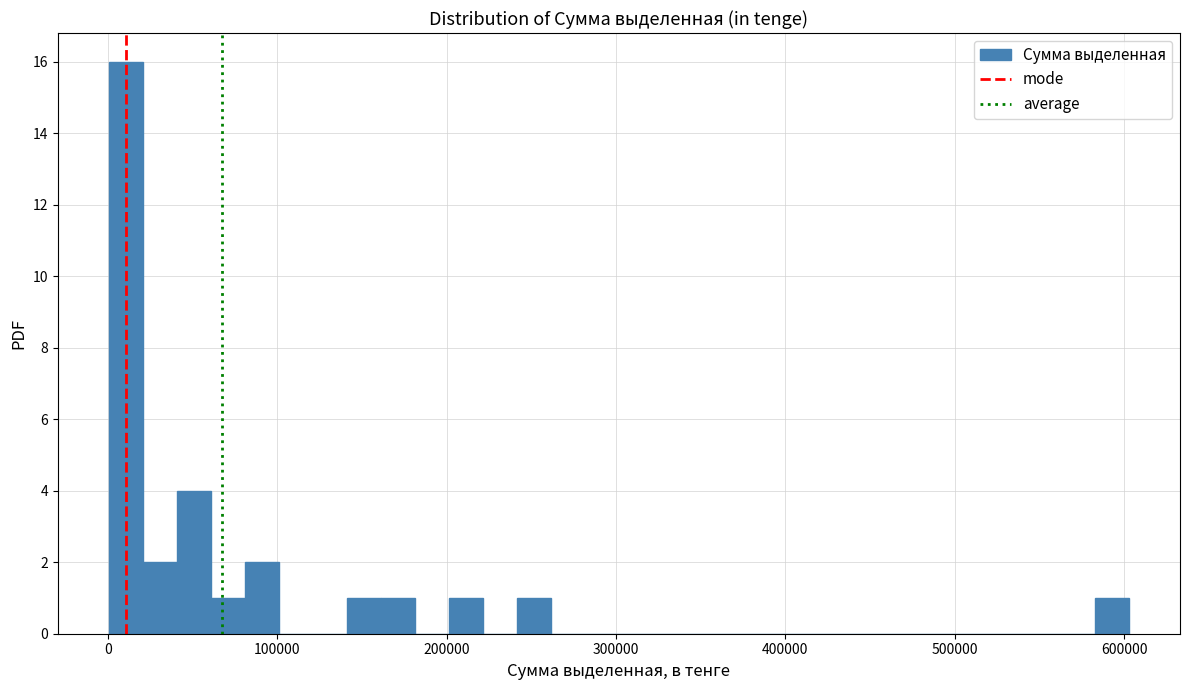

Around what value on the x-axis is the tallest bar? Give the approximate position of its centre, as read against the axis.

10000